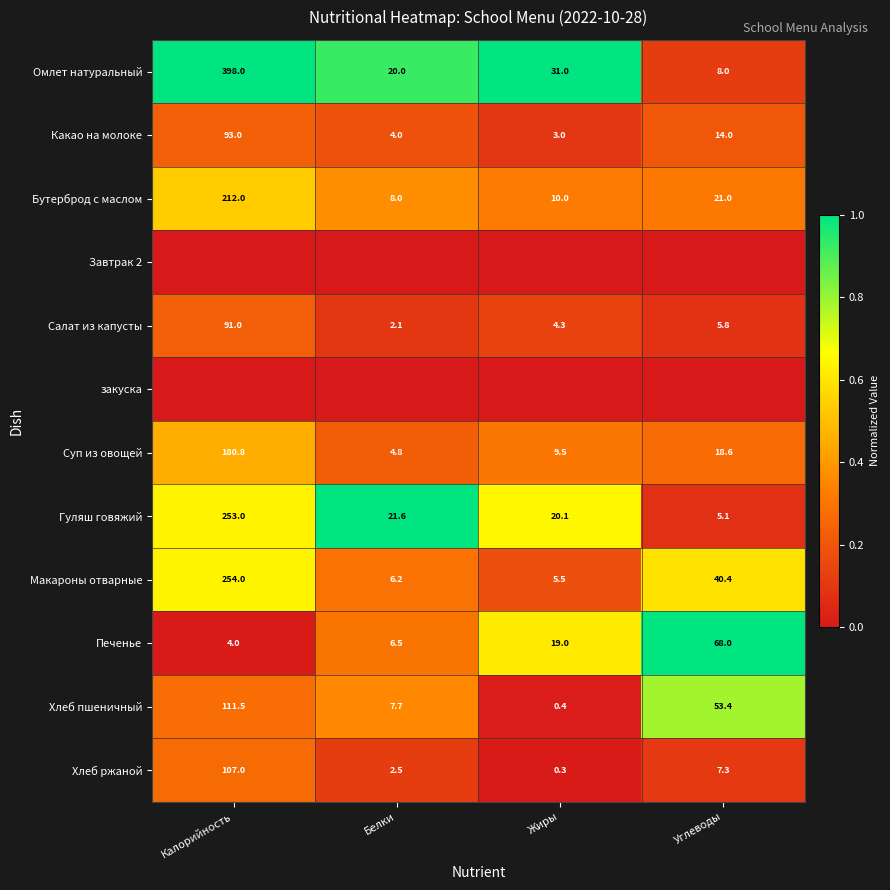

Is the value of Омлет натуральный at Белки greater than the value of Салат из капусты at Белки?

Yes